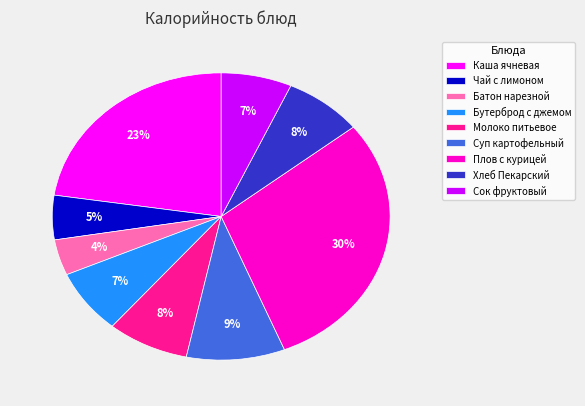

To the nearest percent, what is the difference between the largest and smallest slice percentages?

26%